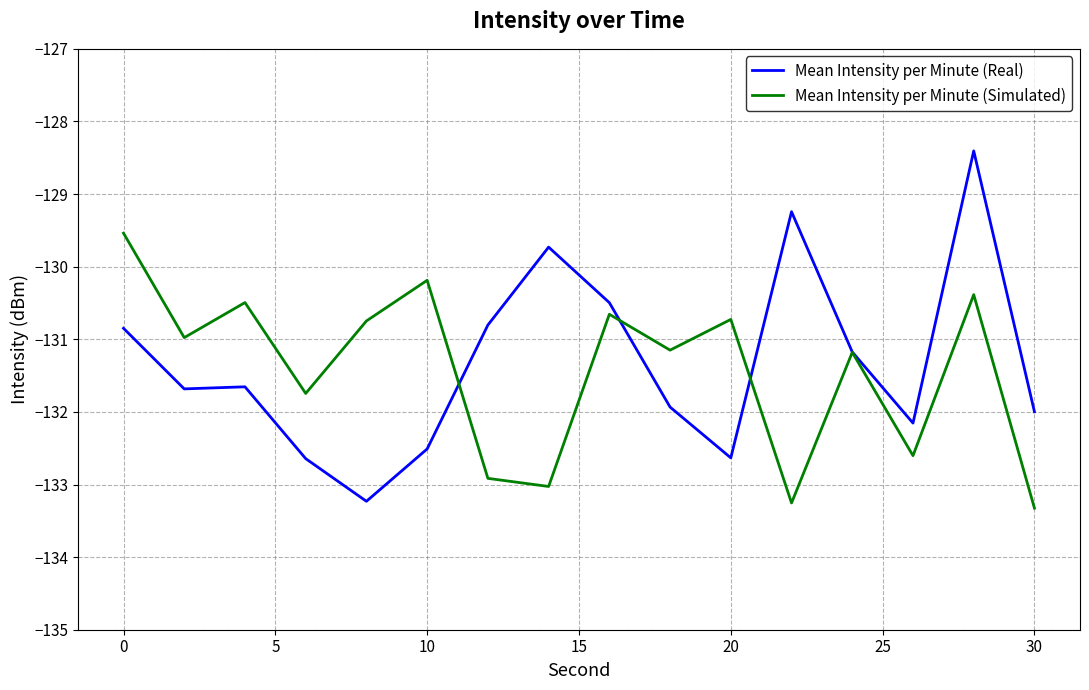

What is the maximum value shown in the chart?

-128.4